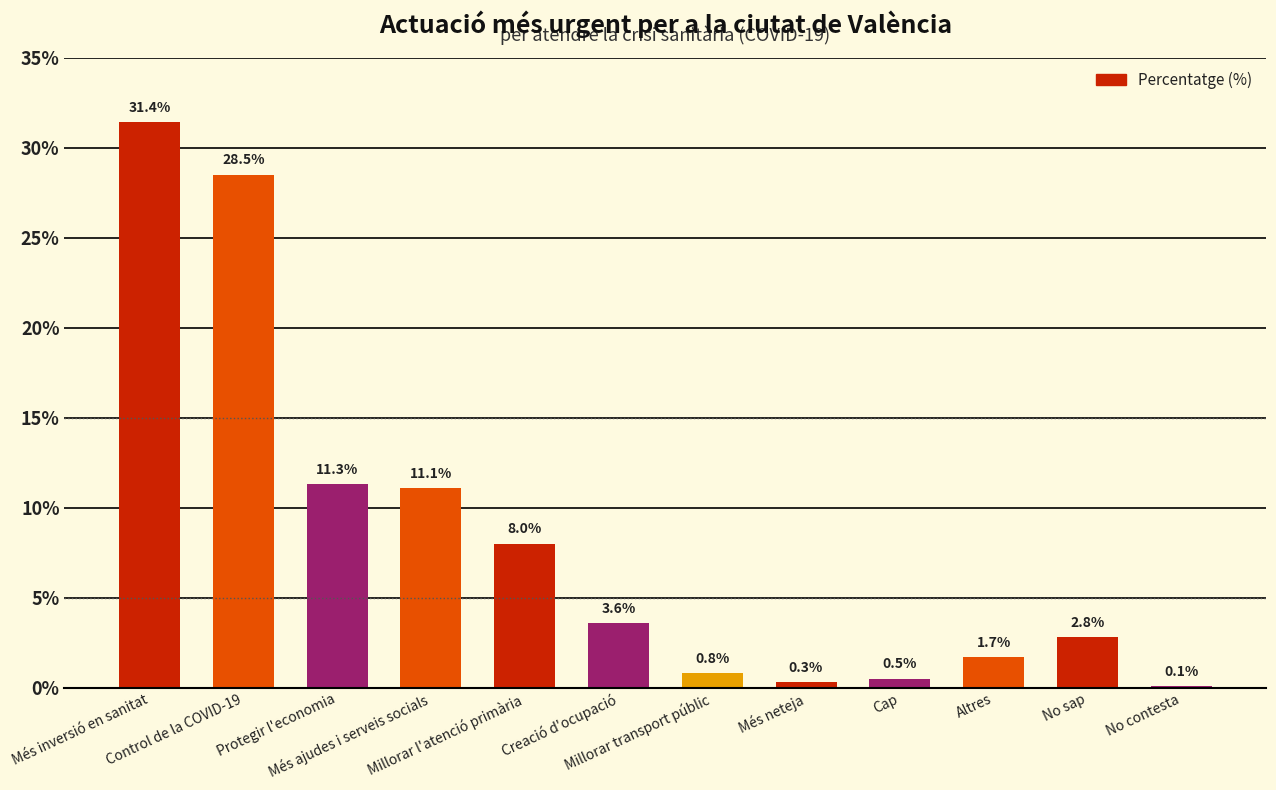

Reading right to left, what are all the values shown in this chart?

No contesta=0.1	No sap=2.8	Altres=1.7	Cap=0.5	Més neteja=0.3	Millorar transport públic=0.8	Creació d'ocupació=3.6	Millorar l'atenció primària=8.0	Més ajudes i serveis socials=11.1	Protegir l'economia=11.3	Control de la COVID-19=28.5	Més inversió en sanitat=31.4